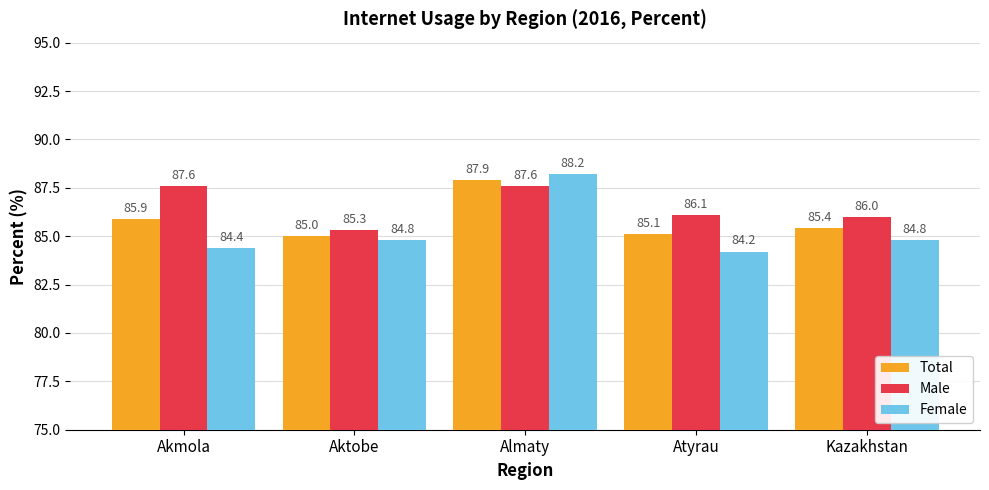

Is it true that Male equals 87.6 at Almaty?

True